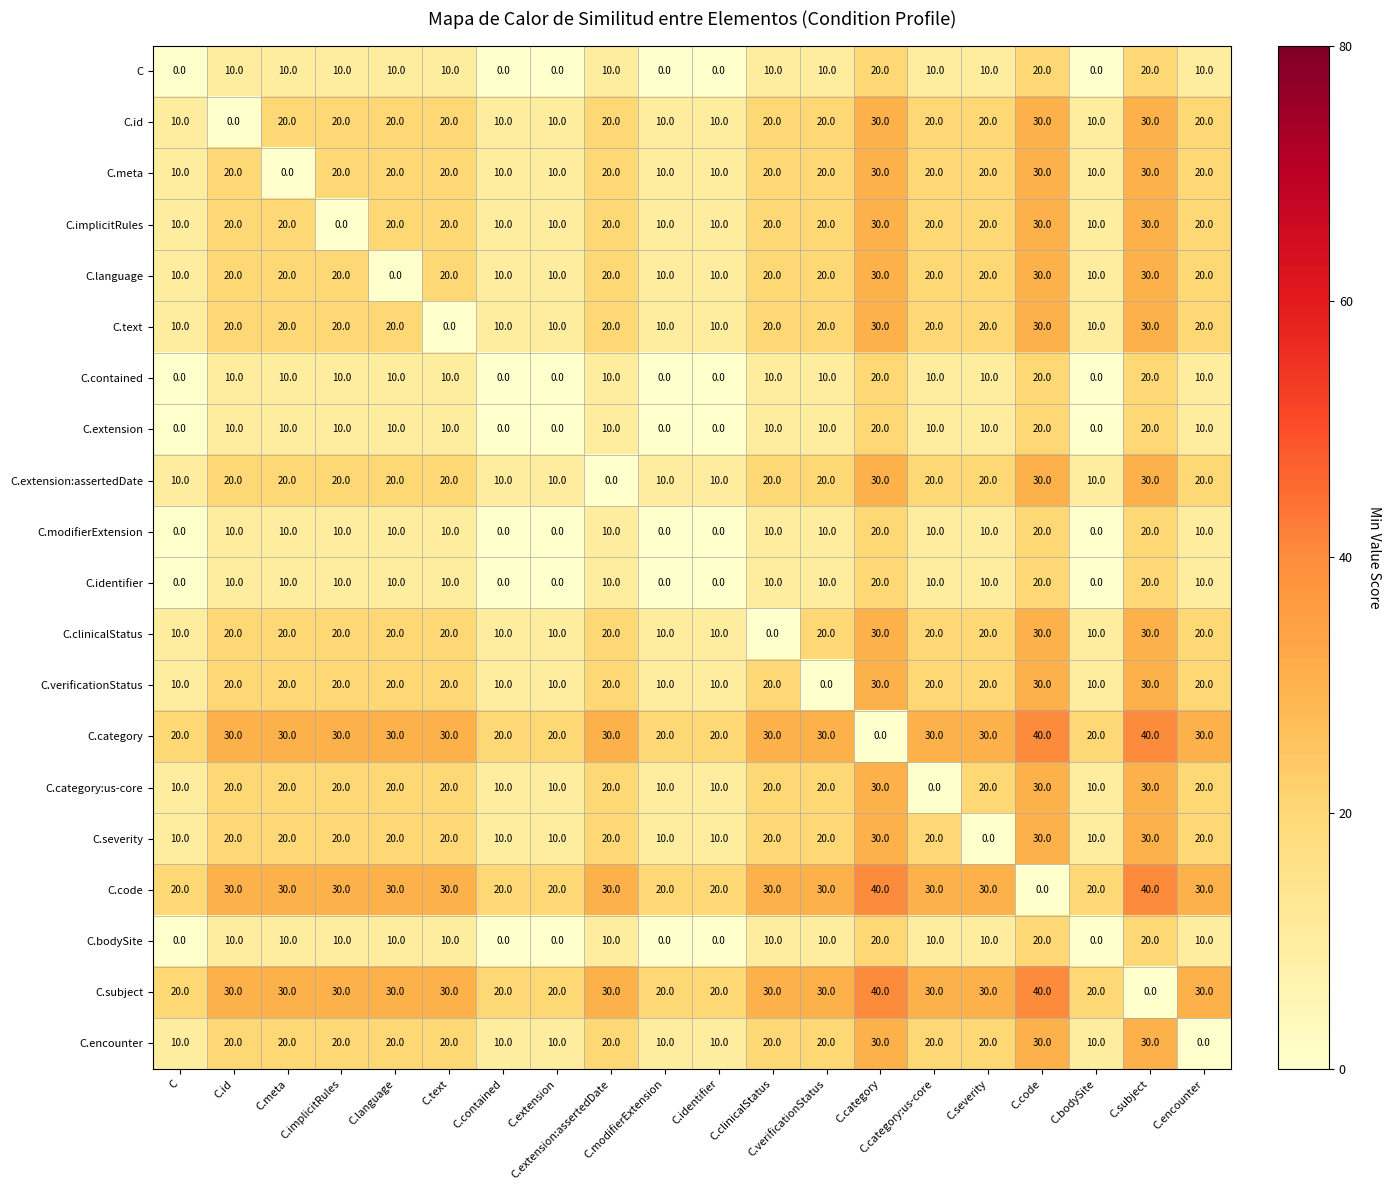

At how many categories does at least one series exceed 22?

14